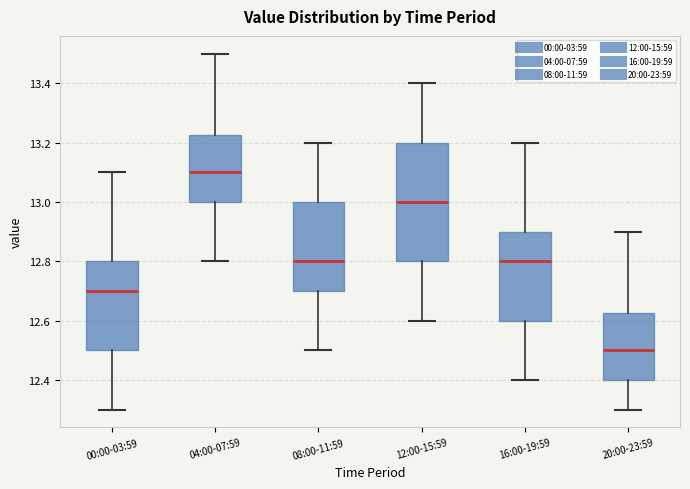

Where does the lower whisker of the box for 04:00-07:59 end on the y-axis? The values are not printed on the chart, so give them approximately, as read against the axis.

12.80